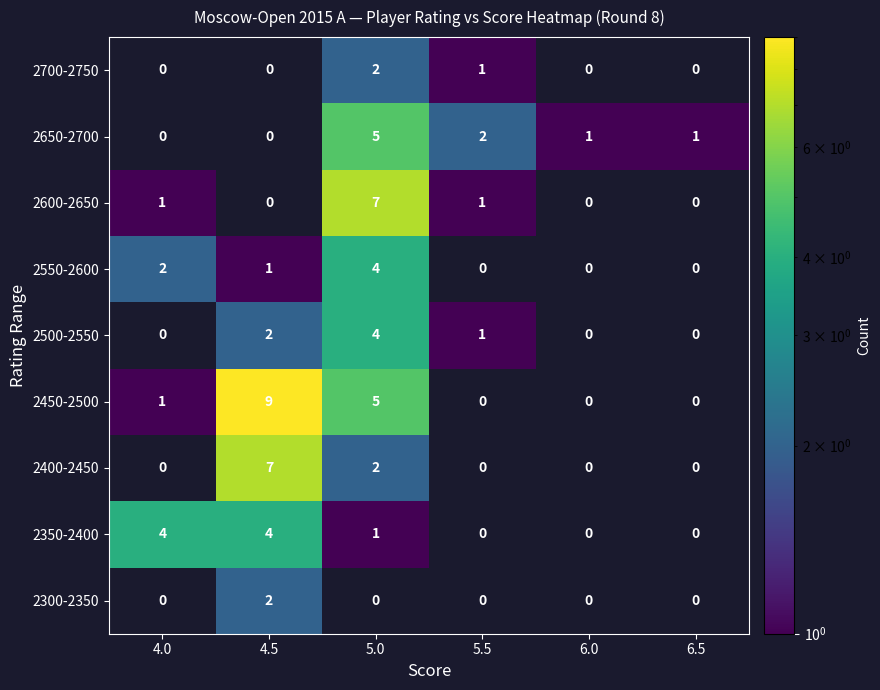

Count the 2300-2350 values in the range 0 to 1.

5